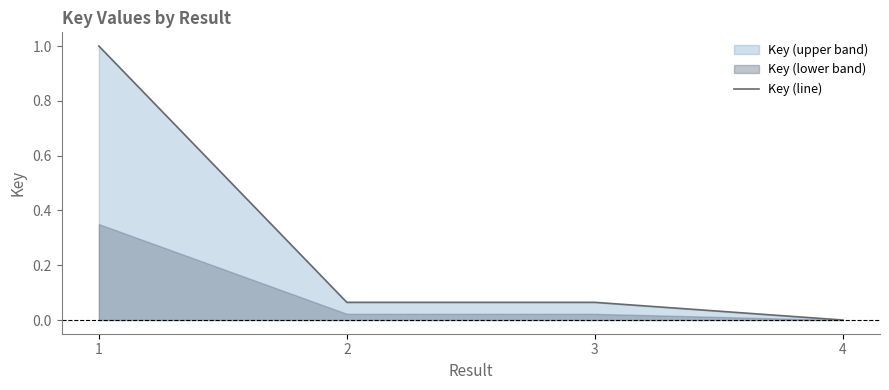

At which category does the chart reach its minimum across all series?

4